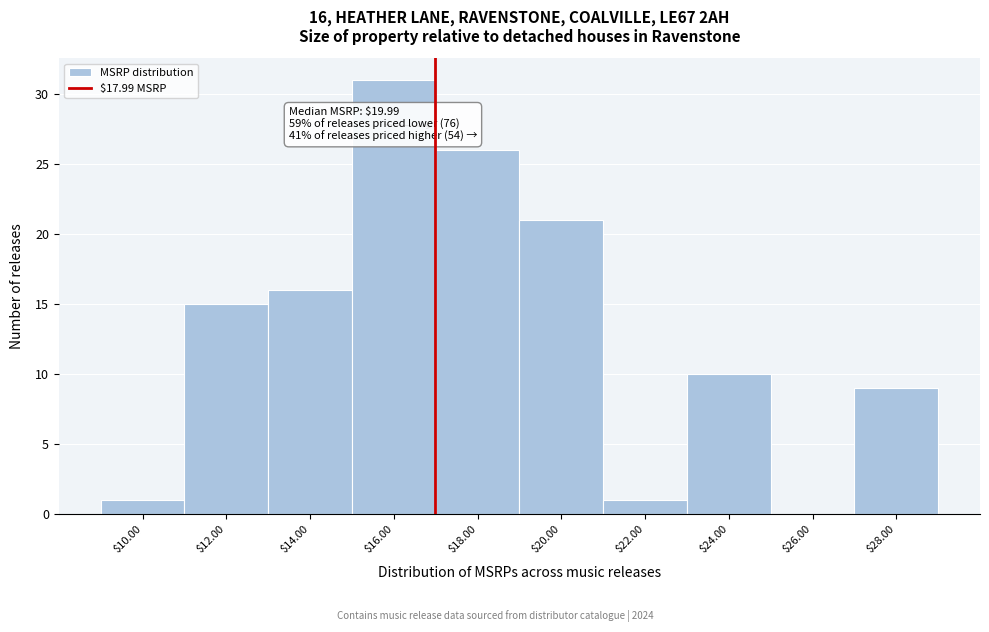

The chart shows a value of 18 at $24.00. True or false?

False